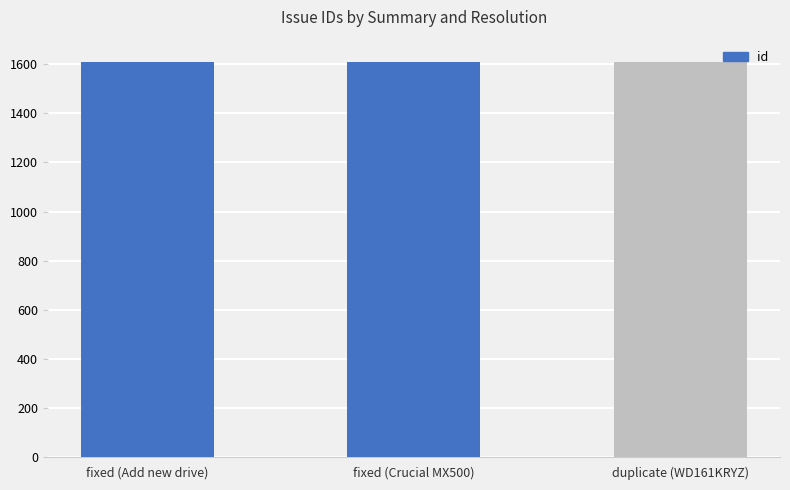

Is it true that the value at duplicate (WD161KRYZ) is 2334?

False